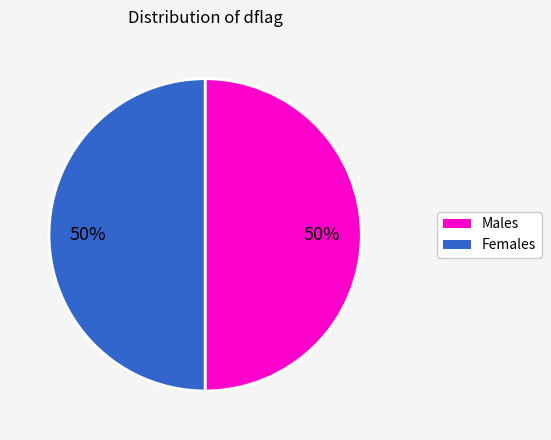

To the nearest percent, what percentage of the pie is Males?

50%